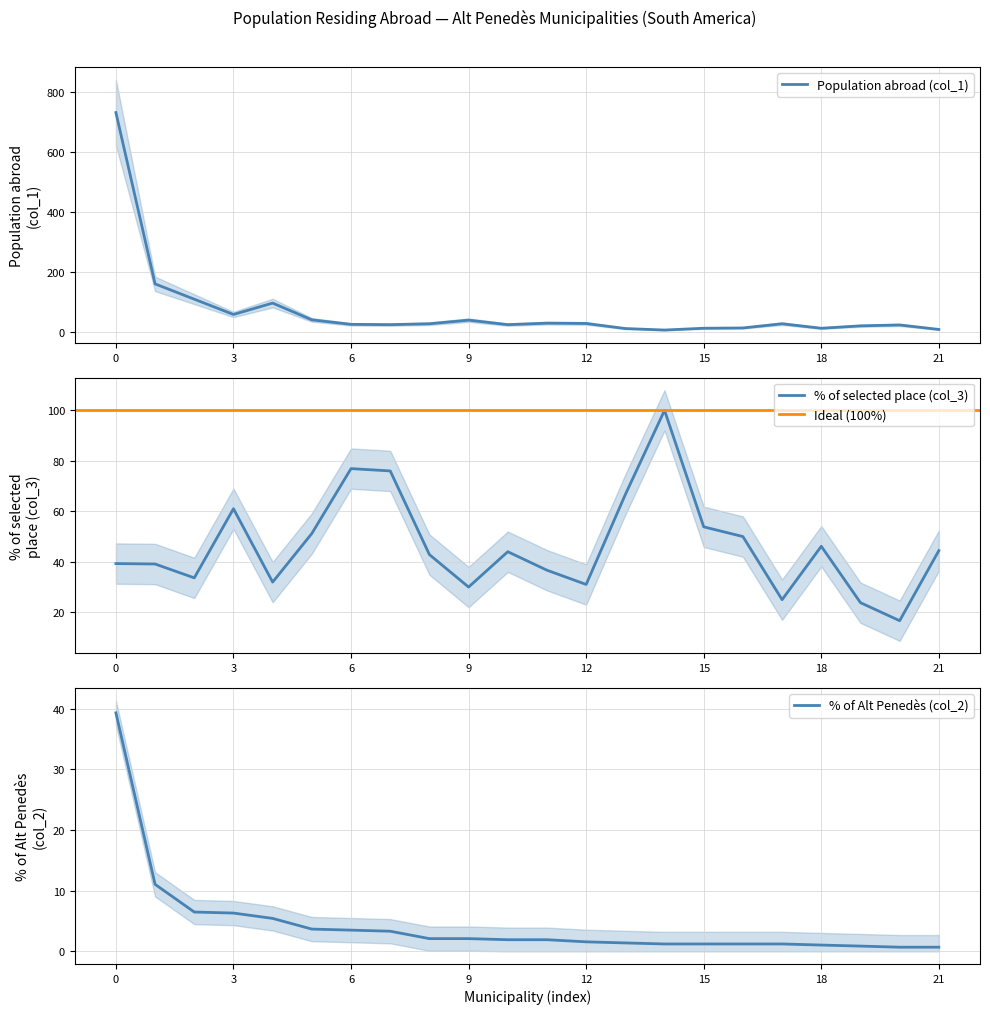

Is it true that % of selected place (col_3) equals 51.3 at 9?

False